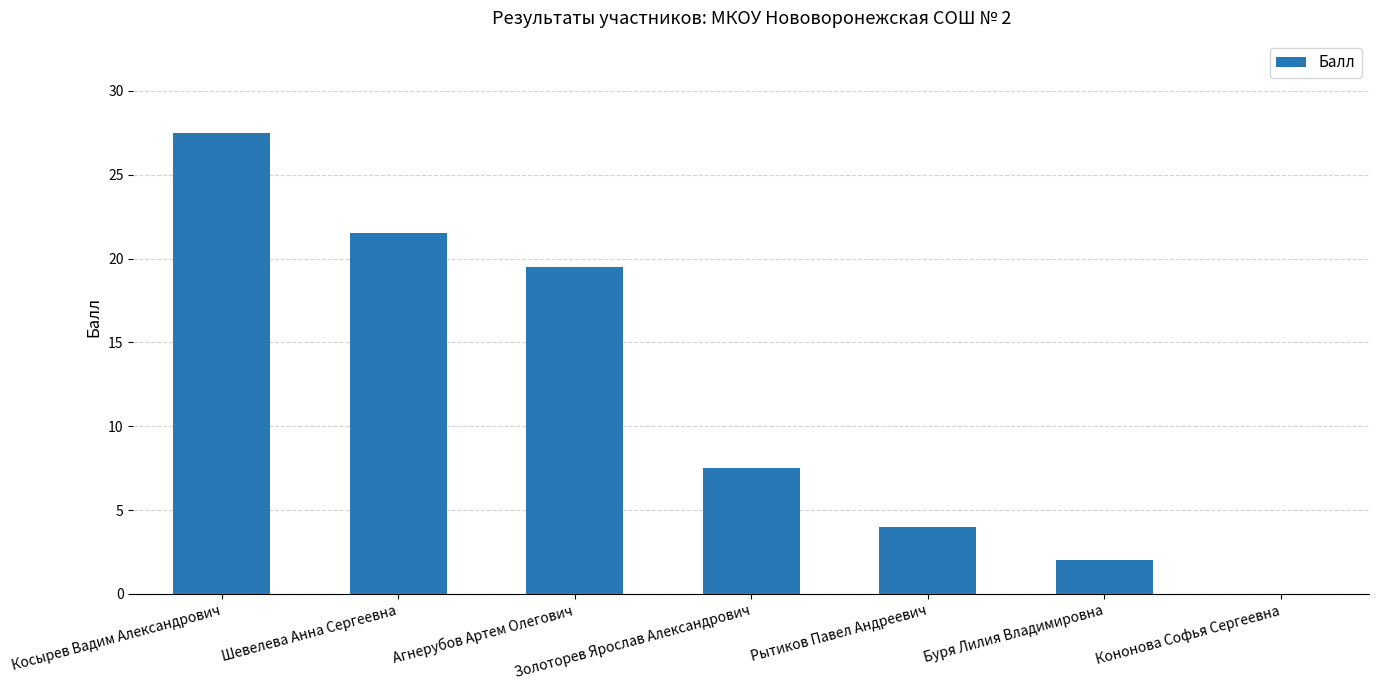

Reading left to right, list all the values displayed in this chart.

Косырев Вадим Александрович=27.5	Шевелева Анна Сергеевна=21.5	Агнерубов Артем Олегович=19.5	Золоторев Ярослав Александрович=7.5	Рытиков Павел Андреевич=4.0	Буря Лилия Владимировна=2.0	Кононова Софья Сергеевна=0.0